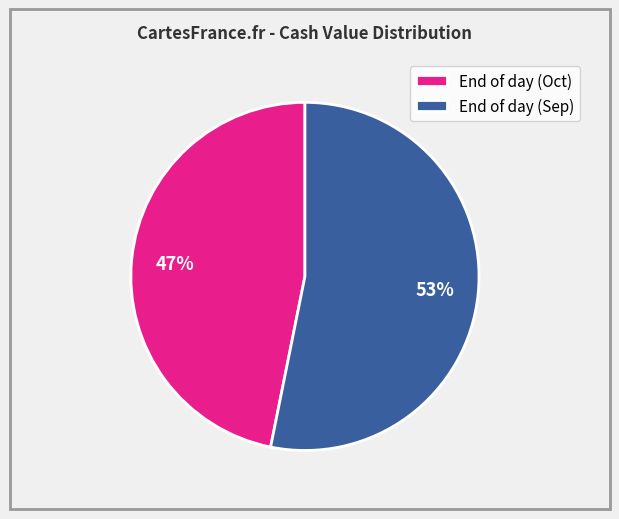

Combined, do End of day (Sep) and End of day (Oct) account for over 50%?

Yes